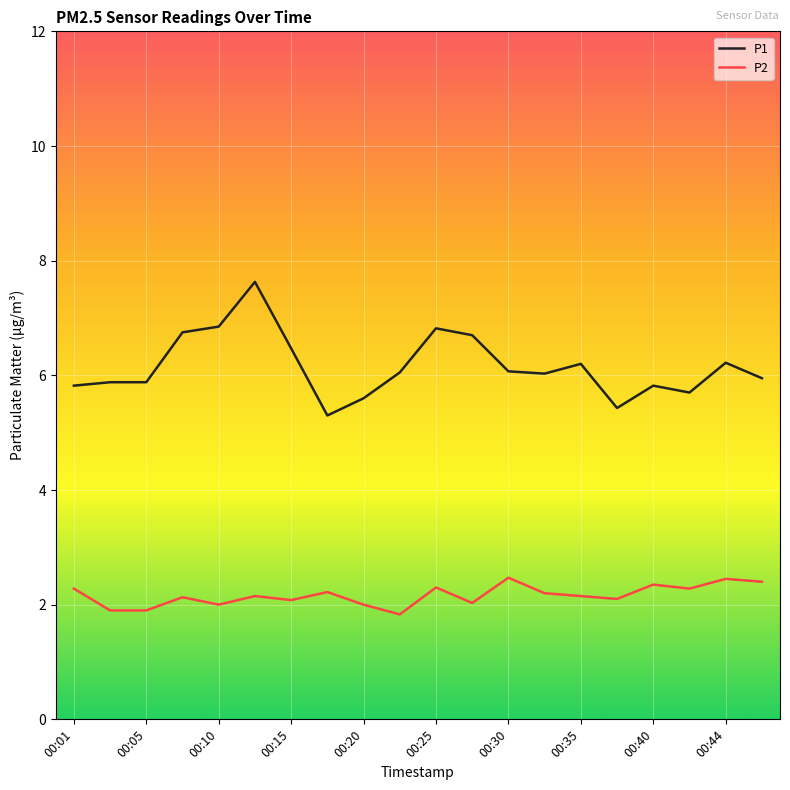

Which series has the largest total across all categories?

P1